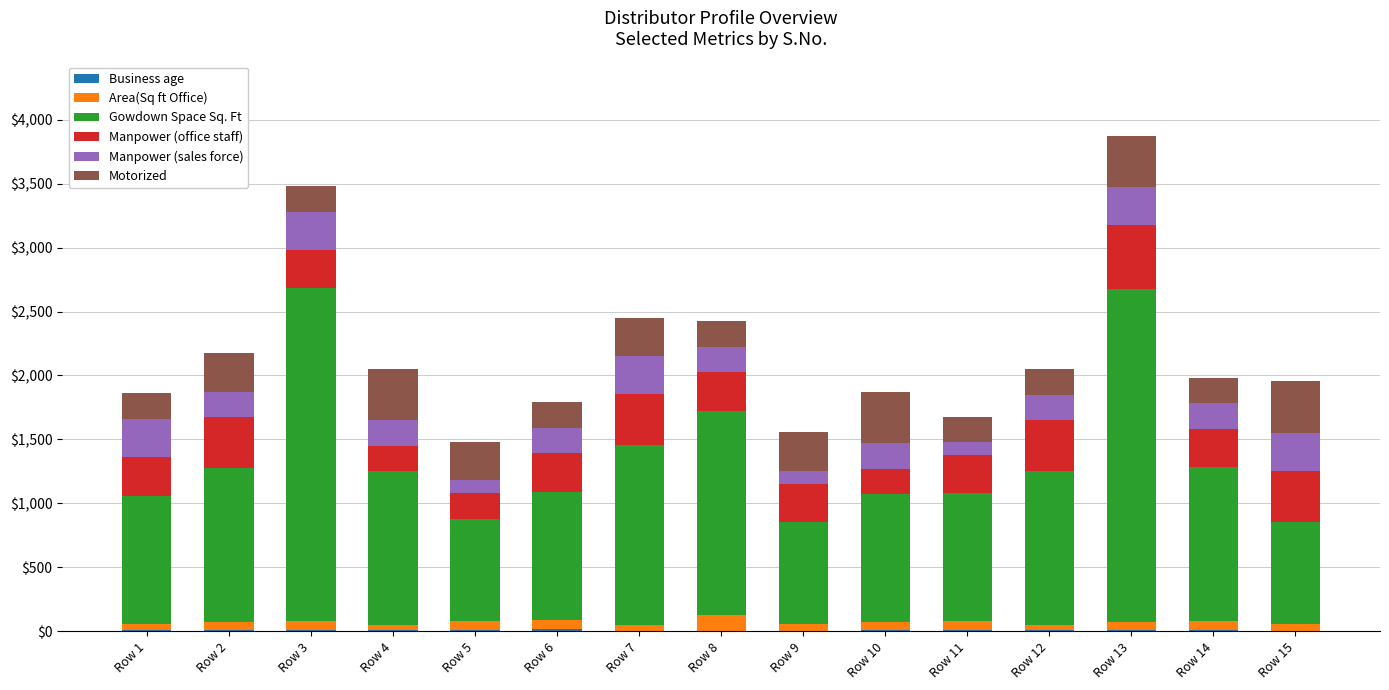

Rank the categories by Business age value from highest to lowest.

Row 6, Row 5, Row 3, Row 1, Row 4, Row 12, Row 13, Row 2, Row 11, Row 14, Row 10, Row 8, Row 9, Row 15, Row 7